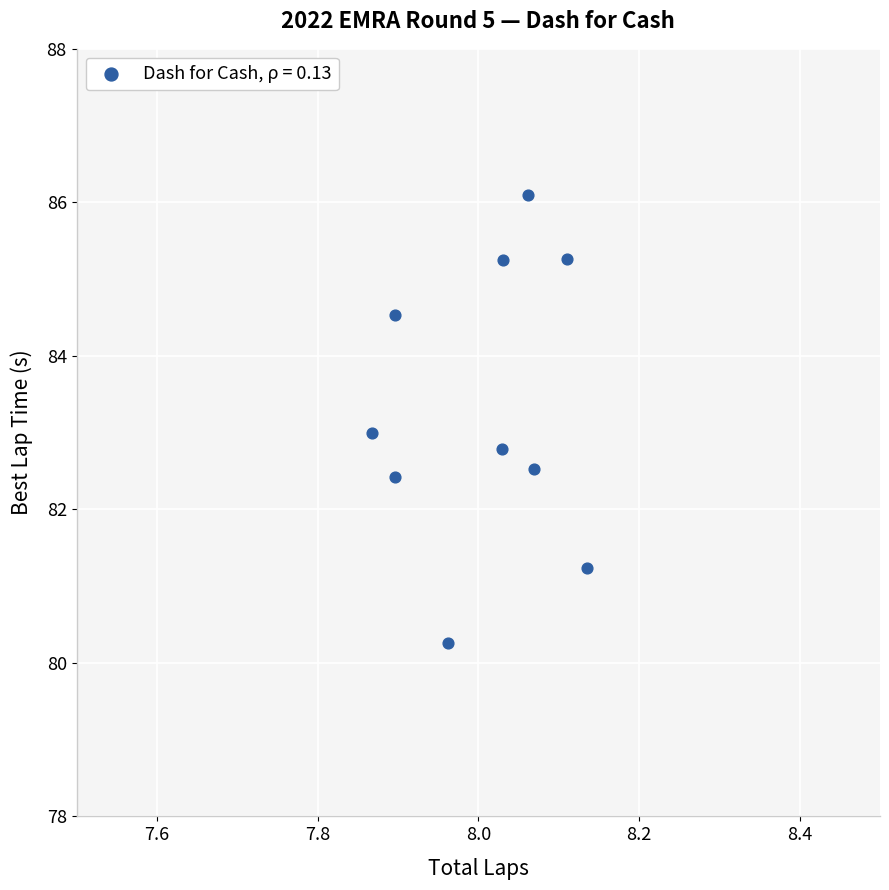

What is the average Y value?

83.3